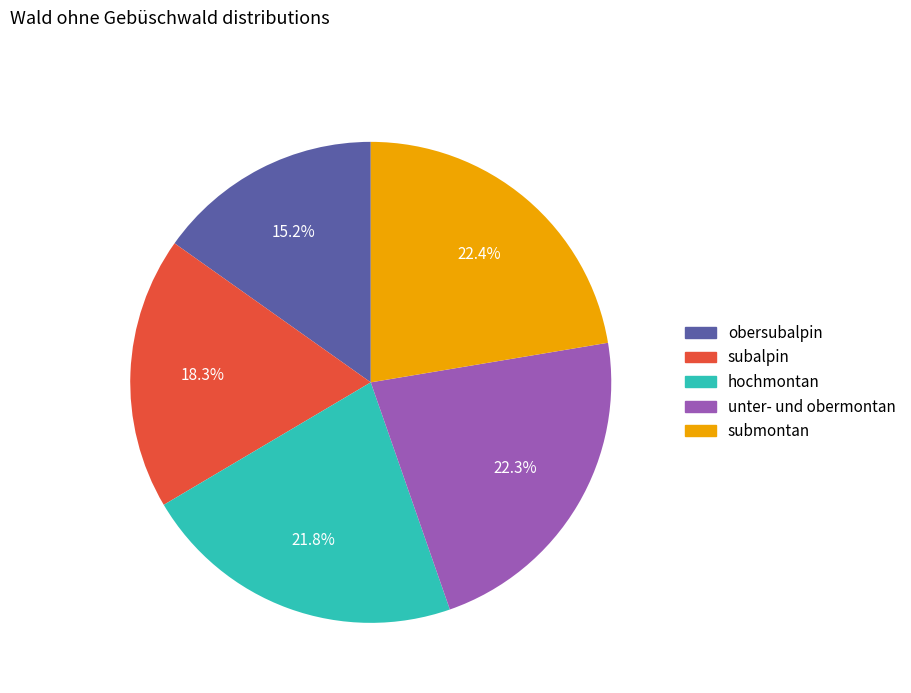

To the nearest percent, what portion does obersubalpin represent?

15%